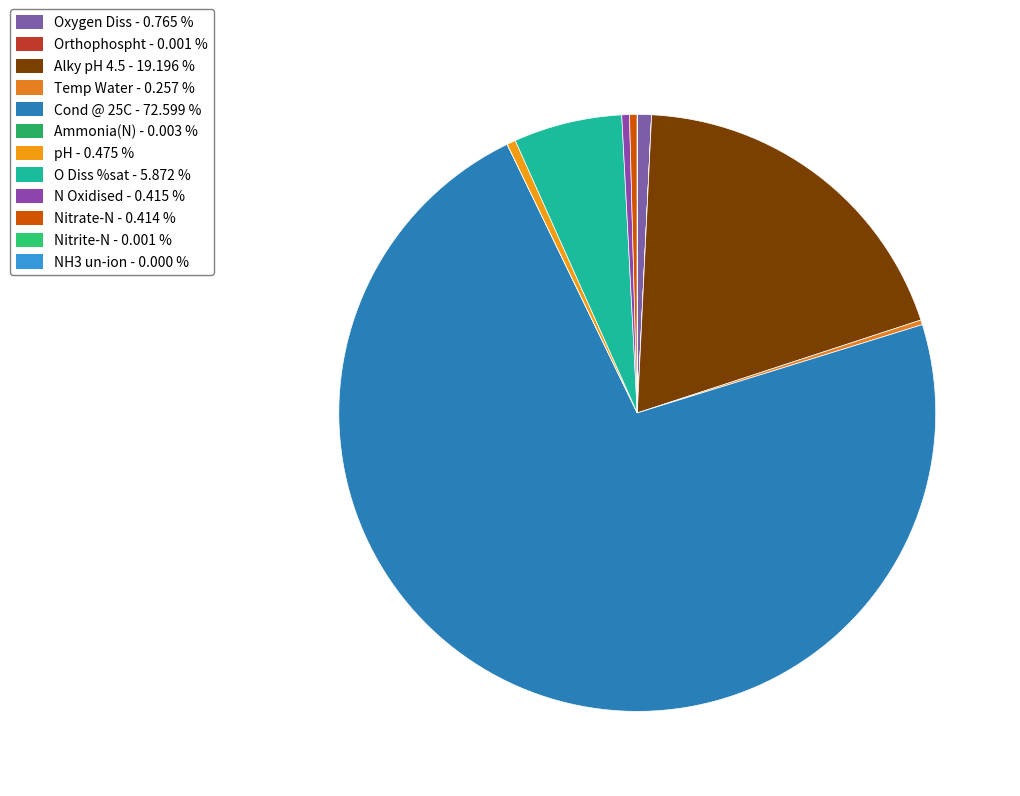

Is there any slice that represents more than half of the pie?

Yes